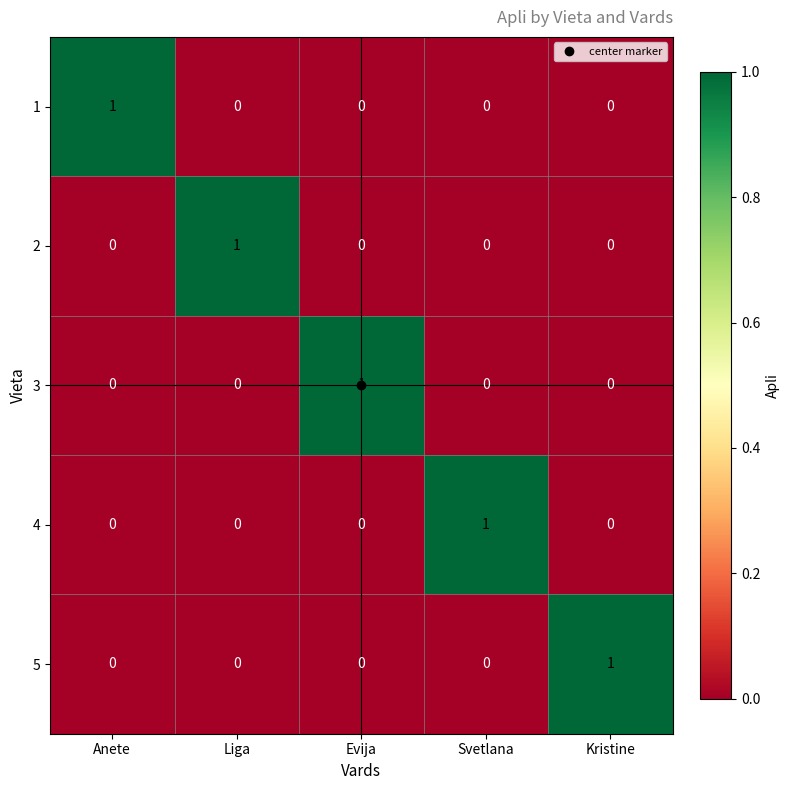

Which category has the highest value in the 1 series?

Anete